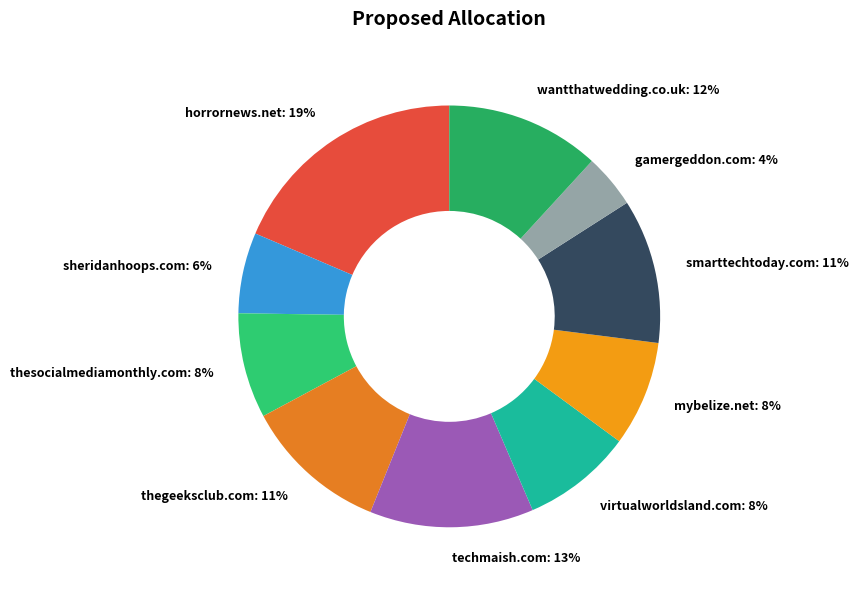

Is horrornews.net the majority of the pie?

No